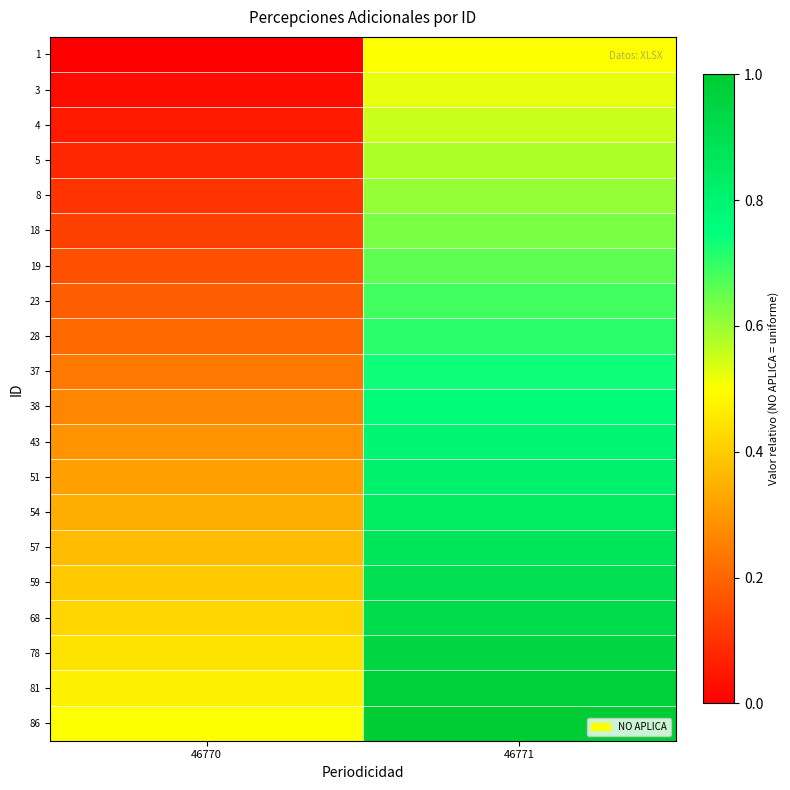

Reading right to left, transcribe all the data shown in this chart.

1: 46771=0.5	46770=0.0
3: 46771=0.5	46770=0.0
4: 46771=0.6	46770=0.1
5: 46771=0.6	46770=0.1
8: 46771=0.6	46770=0.1
18: 46771=0.6	46770=0.1
19: 46771=0.7	46770=0.2
23: 46771=0.7	46770=0.2
28: 46771=0.7	46770=0.2
37: 46771=0.7	46770=0.2
38: 46771=0.8	46770=0.3
43: 46771=0.8	46770=0.3
51: 46771=0.8	46770=0.3
54: 46771=0.8	46770=0.3
57: 46771=0.9	46770=0.4
59: 46771=0.9	46770=0.4
68: 46771=0.9	46770=0.4
78: 46771=0.9	46770=0.4
81: 46771=1.0	46770=0.5
86: 46771=1.0	46770=0.5